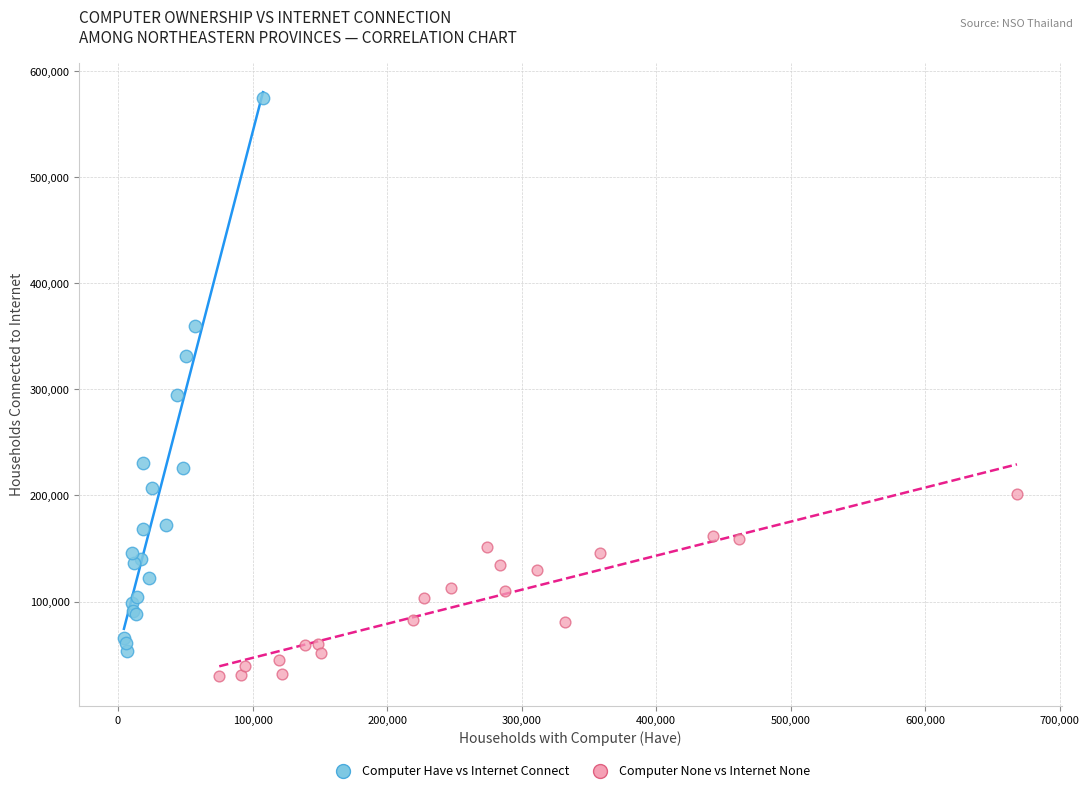

Which series reaches the minimum Y coordinate?

Computer None vs Internet None